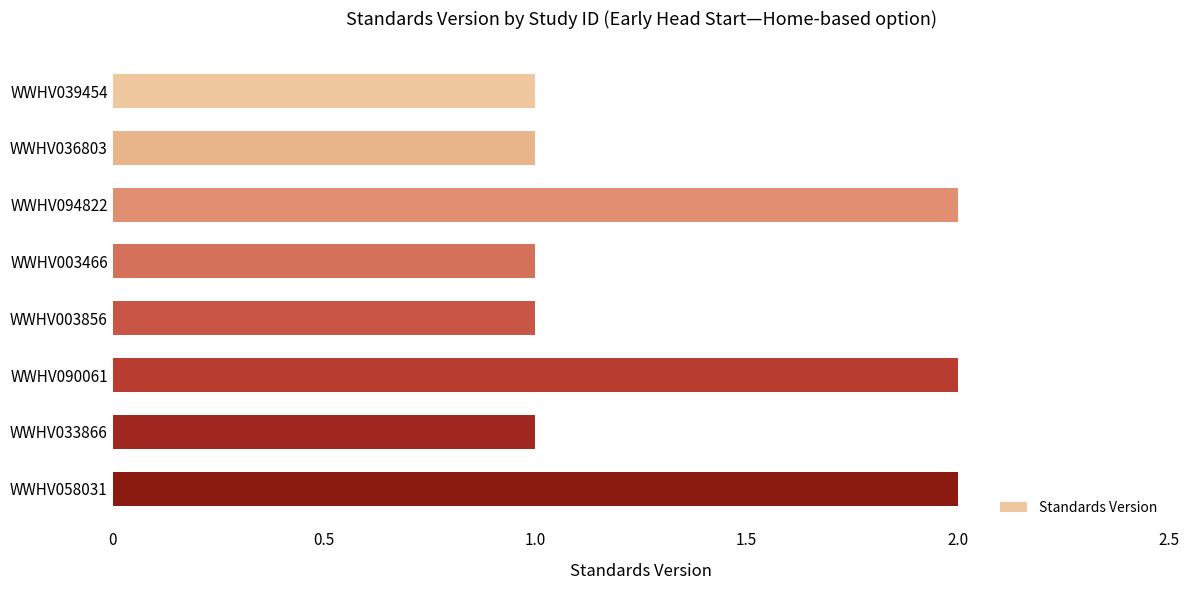

Reading top to bottom, transcribe all the data shown in this chart.

WWHV039454=1	WWHV036803=1	WWHV094822=2	WWHV003466=1	WWHV003856=1	WWHV090061=2	WWHV033866=1	WWHV058031=2